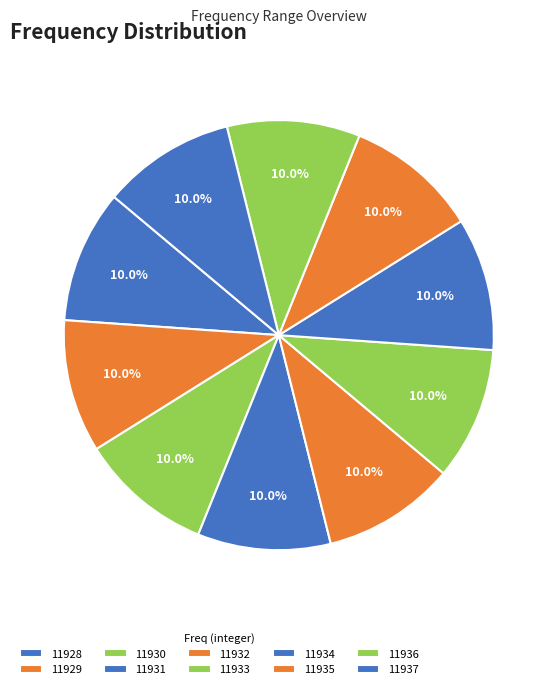

Is there a majority slice in this chart?

No